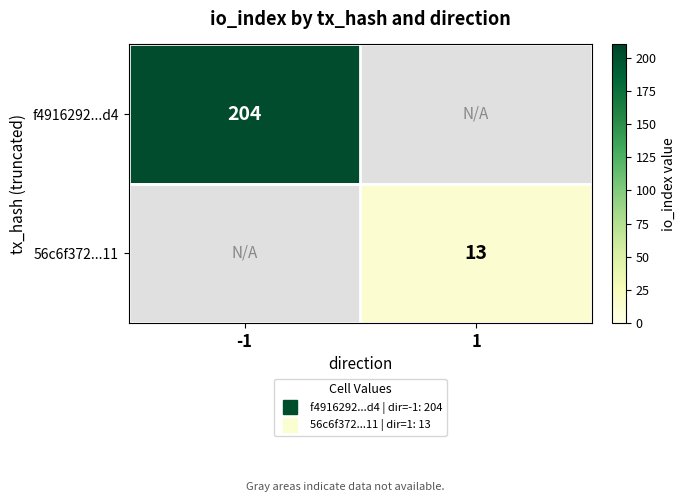

Rank the series by their maximum value, from highest to lowest.

f4916292...d4, 56c6f372...11